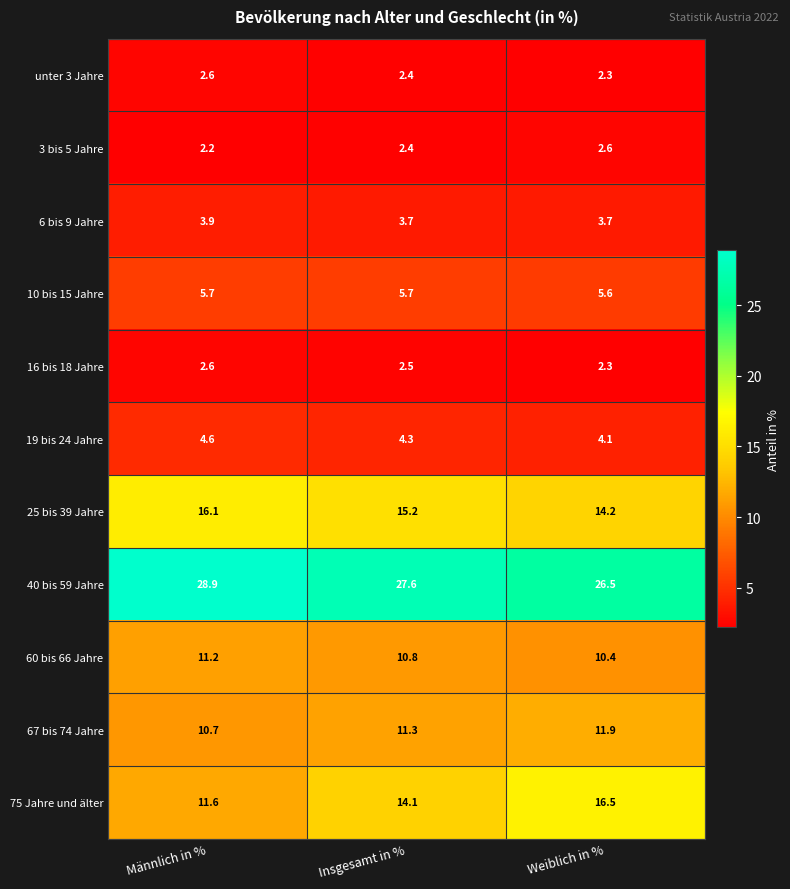

Which series has the largest range (max minus min)?

75 Jahre und älter